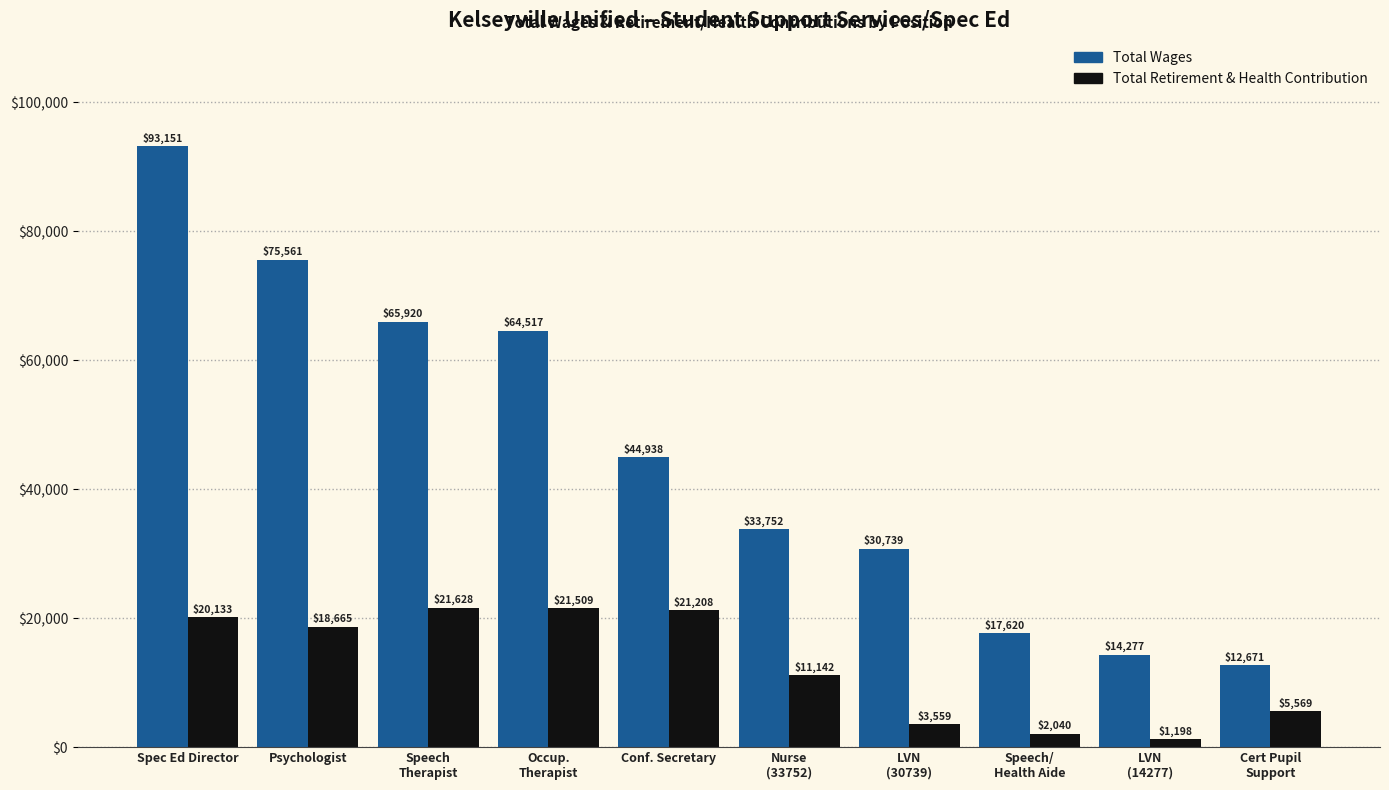

Does the chart contain stacked bars?

No